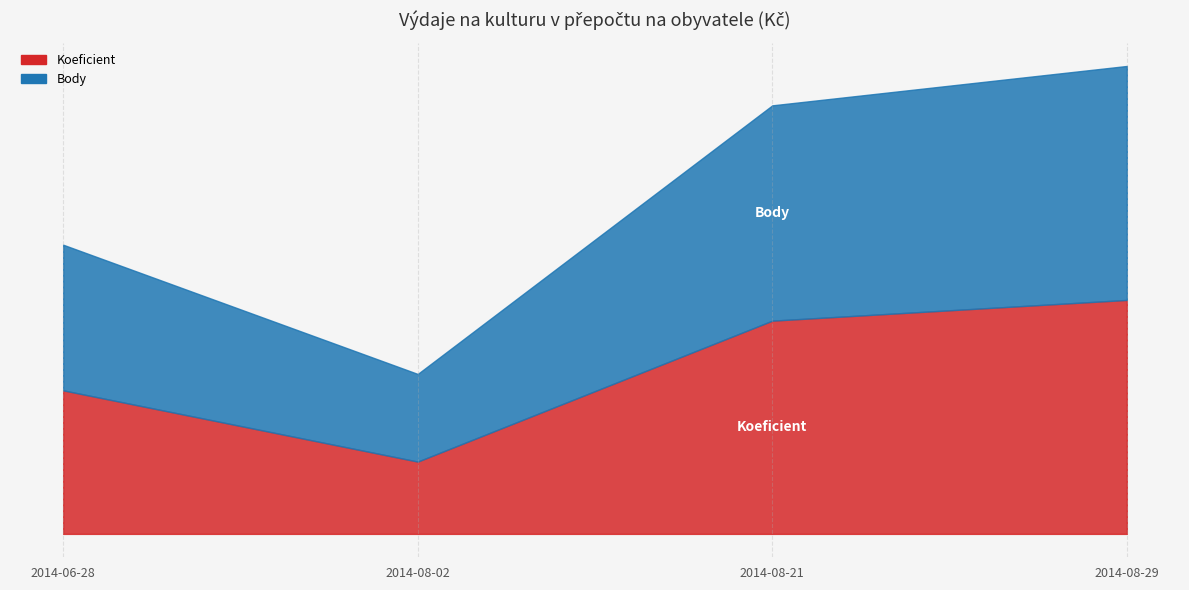

How many Body values are between 4 and 6?

3